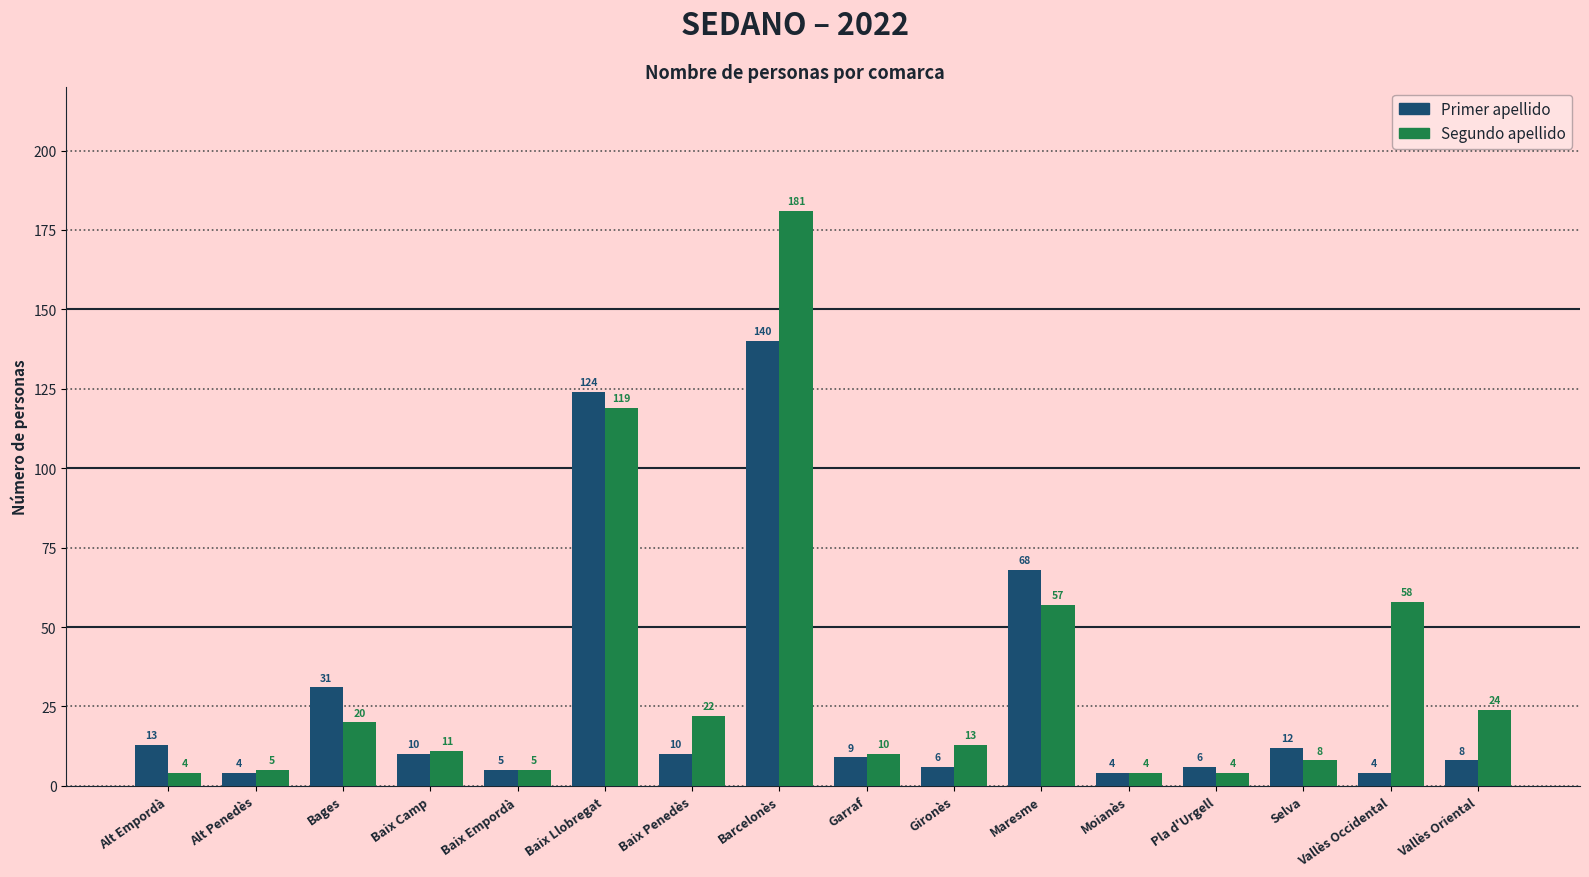

What is the difference between the maximum and second lowest values in the Segundo apellido series?

177